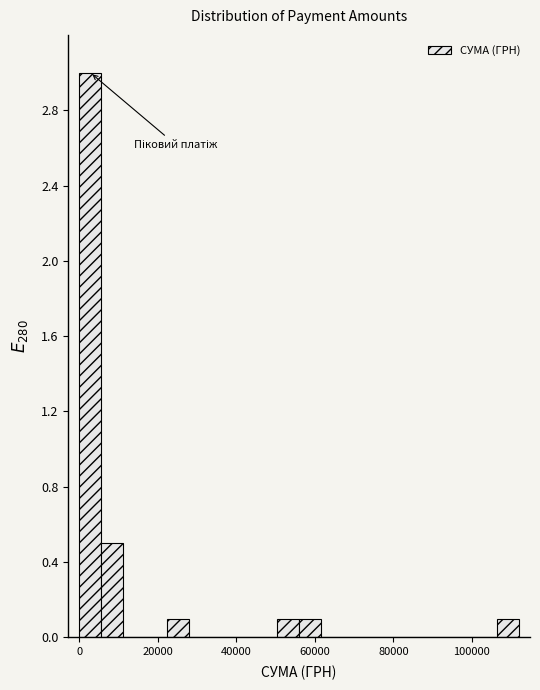

Around what value on the x-axis is the tallest bar? Give the approximate position of its centre, as read against the axis.

2000